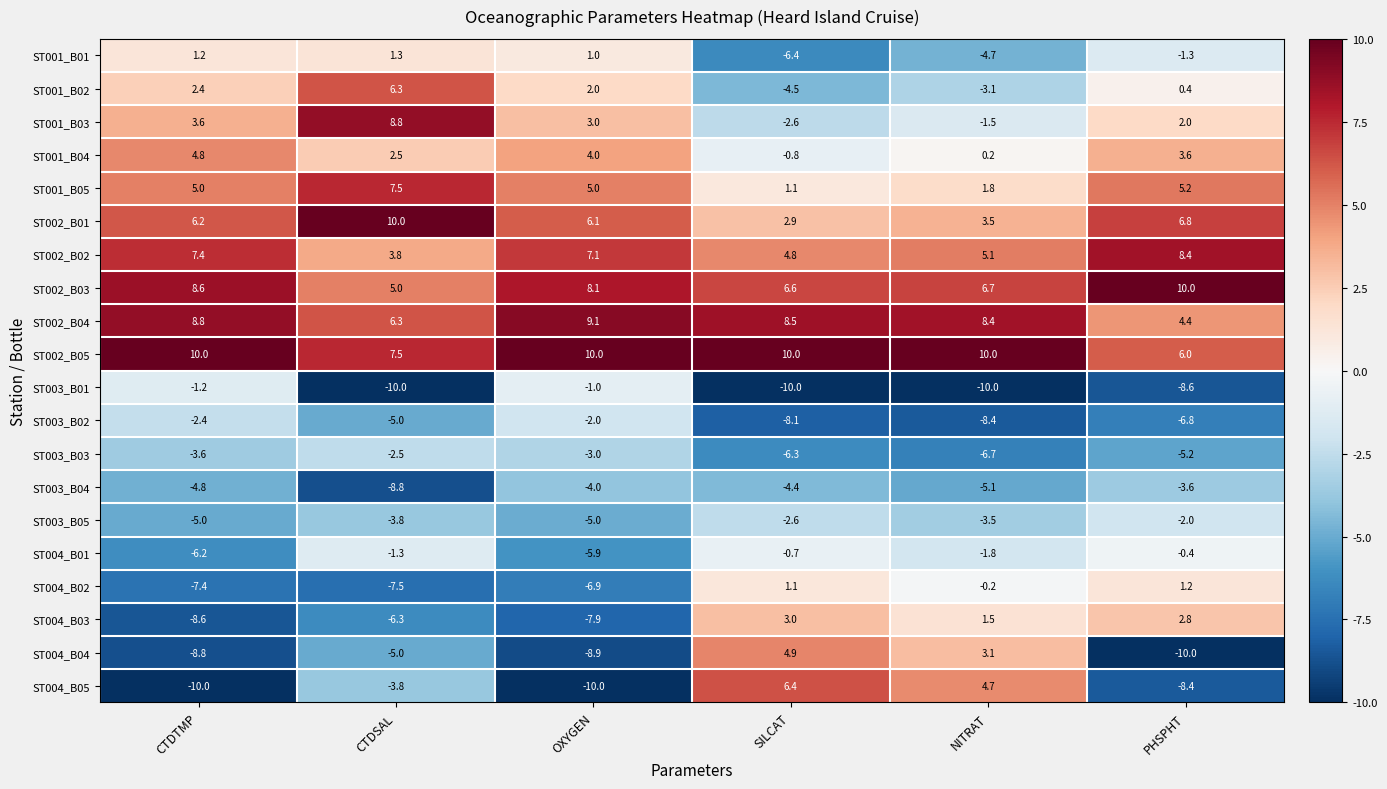

At how many categories does at least one series exceed 2?

6